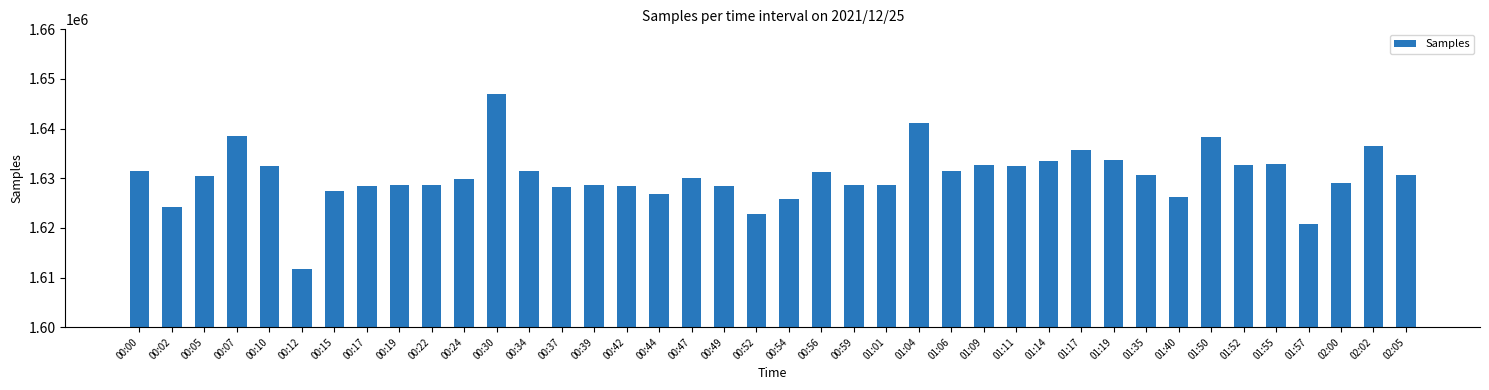

What is the difference between the values at 00:37 and 01:50?

10126